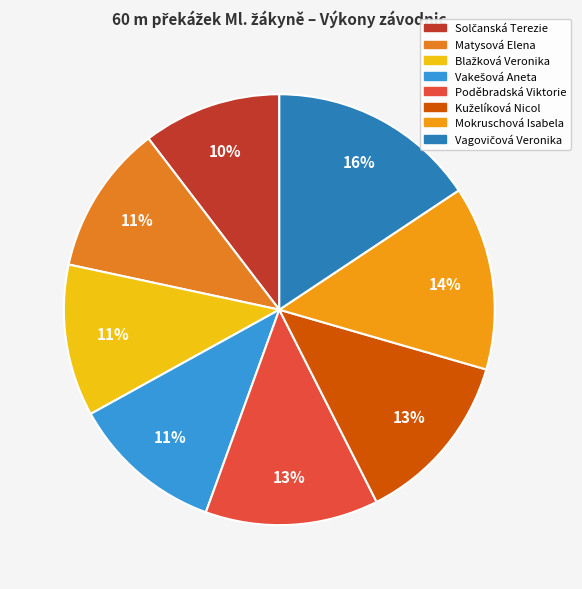

What percentage is NOT represented by Mokruschová Isabela?

86.2%